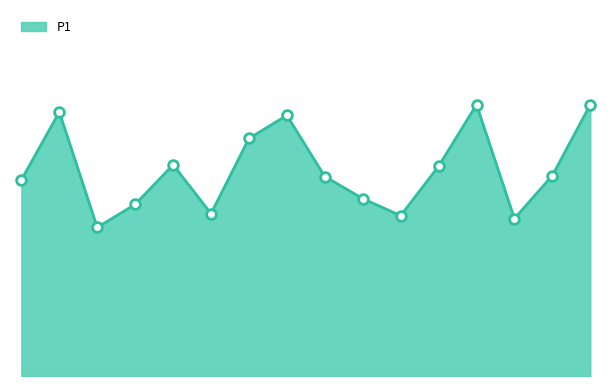

What is the label of the 3rd point from the right?

03:17